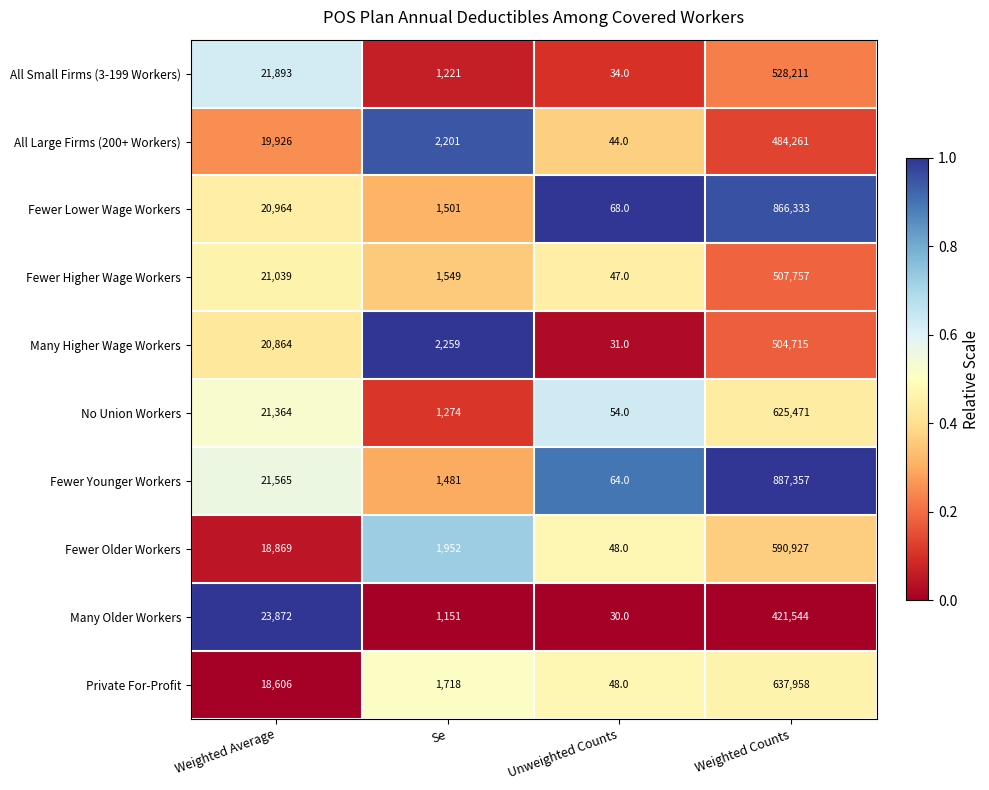

True or false: No Union Workers has a value of 21364 at Weighted Average.

True